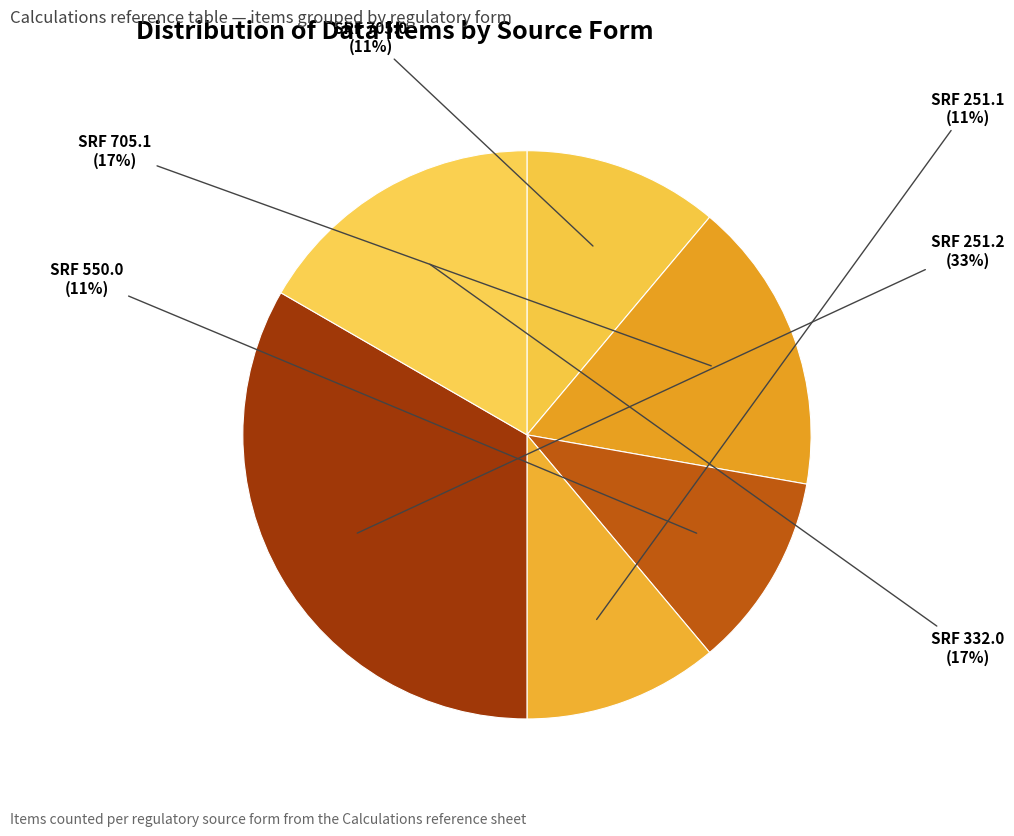

Is it true that SRF 251.1 is 11% of the pie?

True